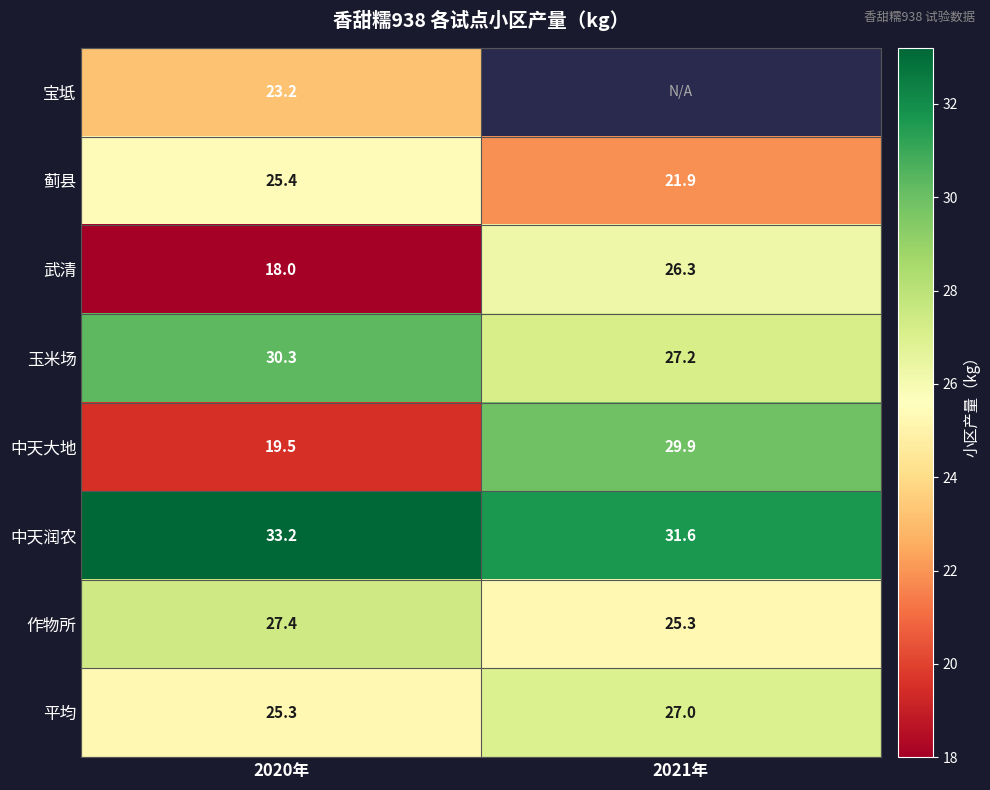

At how many categories does at least one series exceed 32?

1